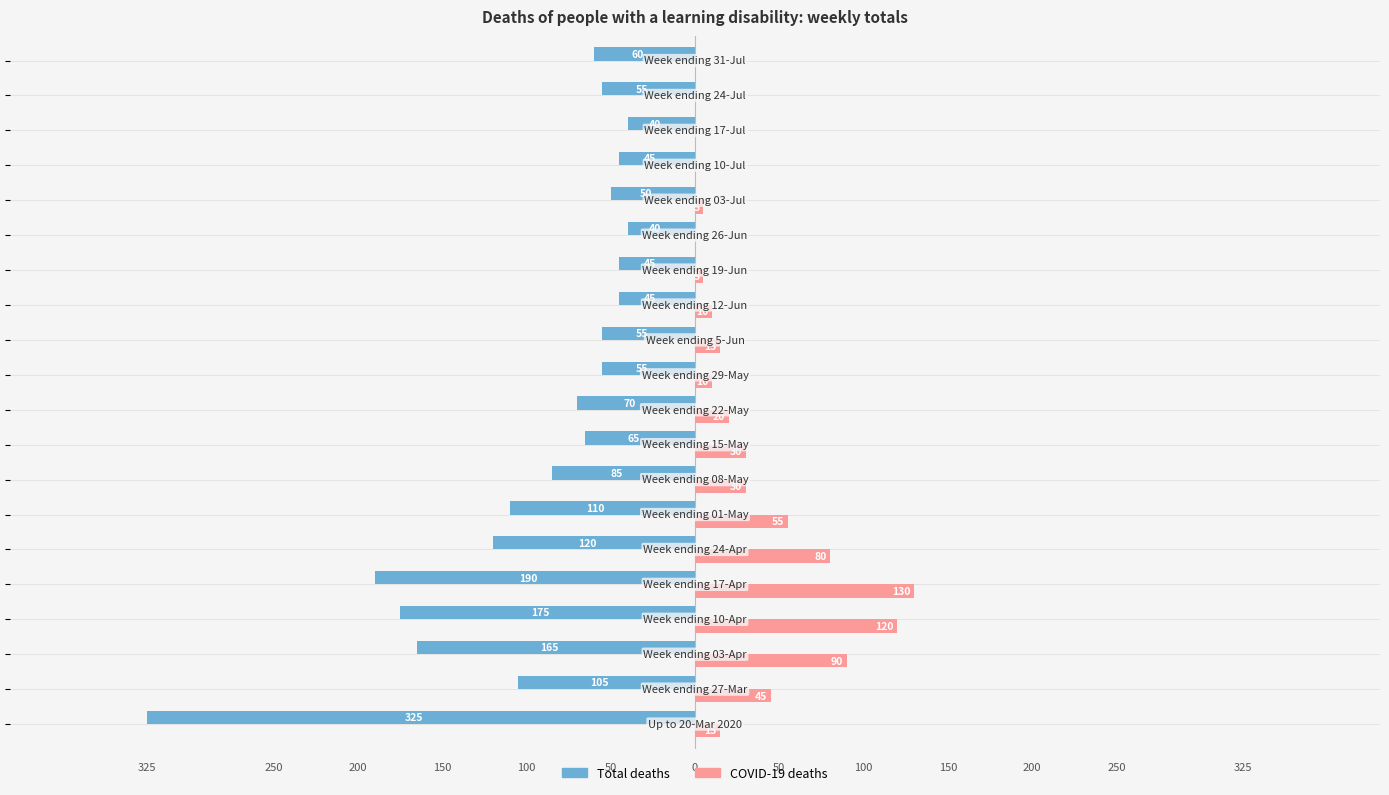

What is the value of the Total deaths bar at the 10th from the left?

-70